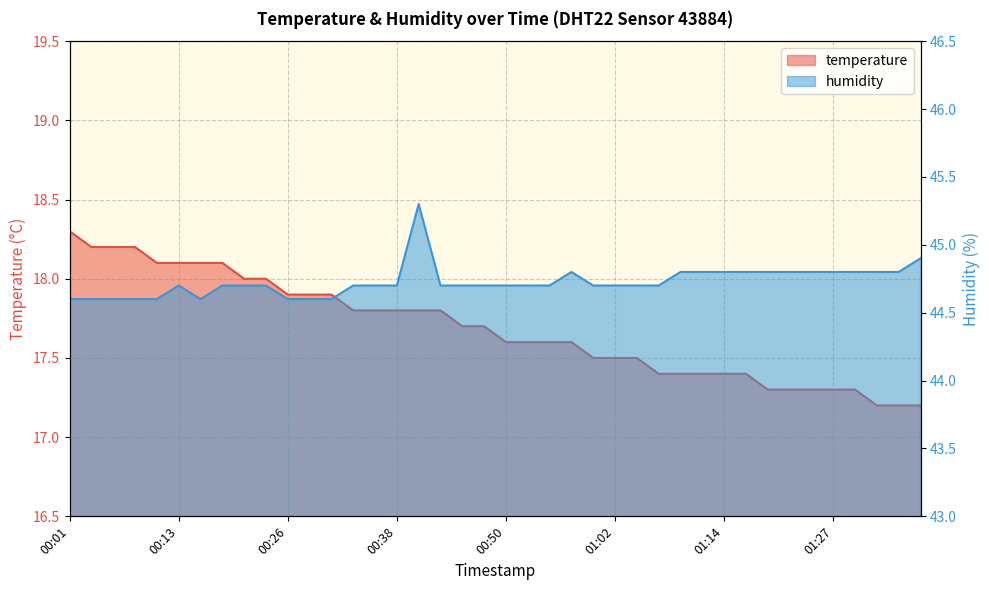

The humidity series shows 44.8 at 01:19. True or false?

True